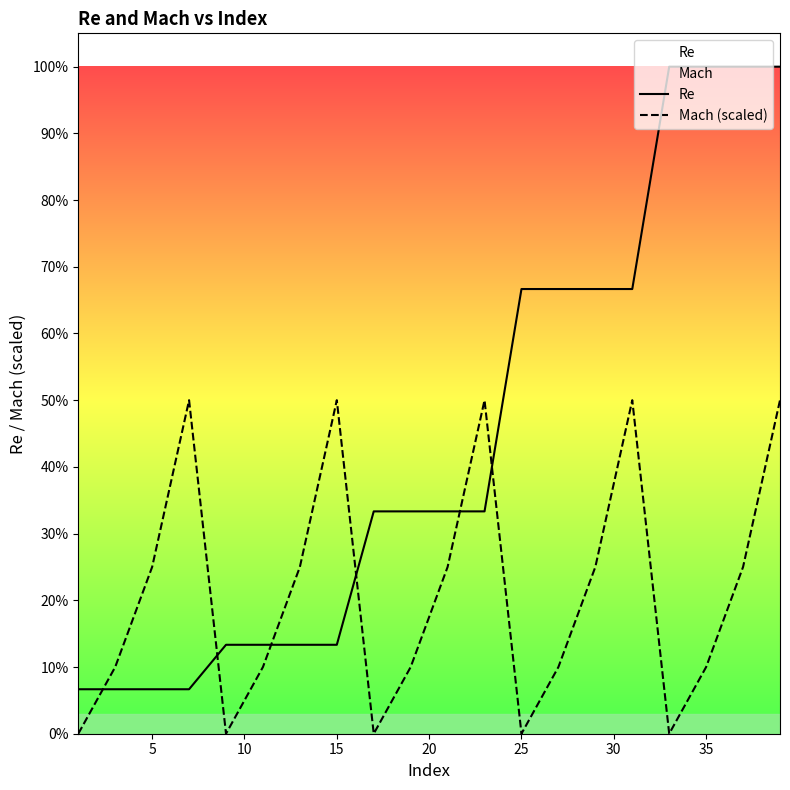

True or false: Mach (scaled) and Re intersect in this chart.

True